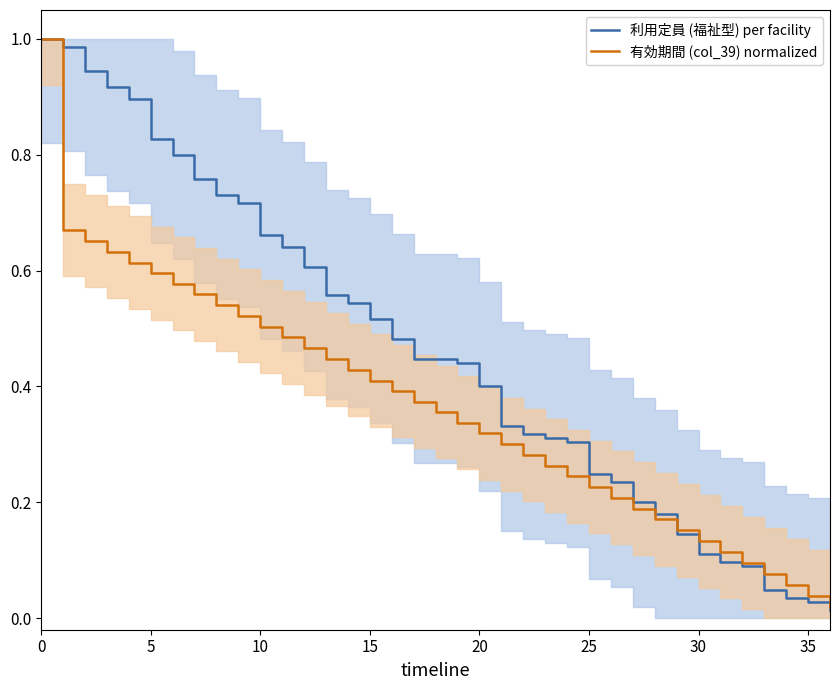

After their last crossing, which series has the higher values: 有効期間 (col_39) normalized or 利用定員 (福祉型) per facility?

有効期間 (col_39) normalized